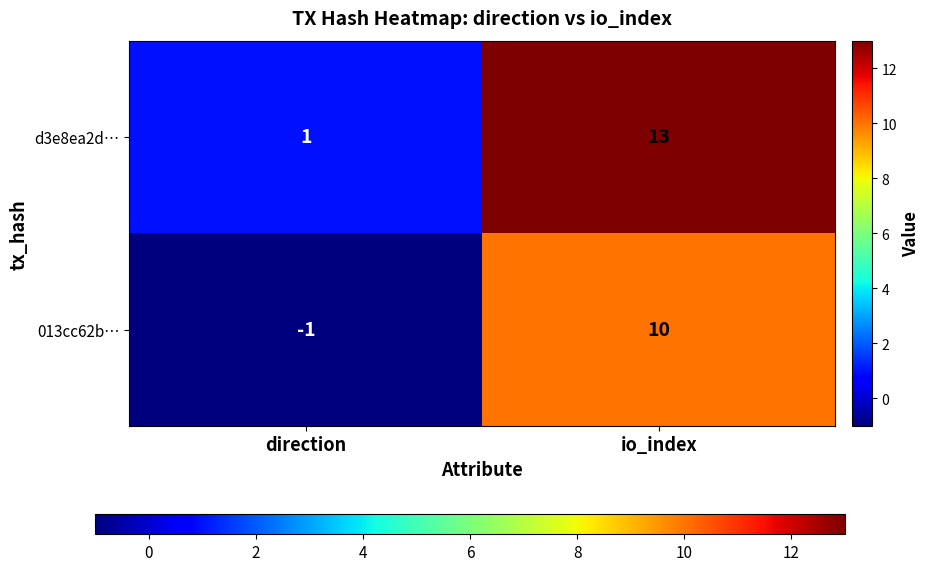

Rank the series at io_index from lowest to highest value.

013cc62b…, d3e8ea2d…